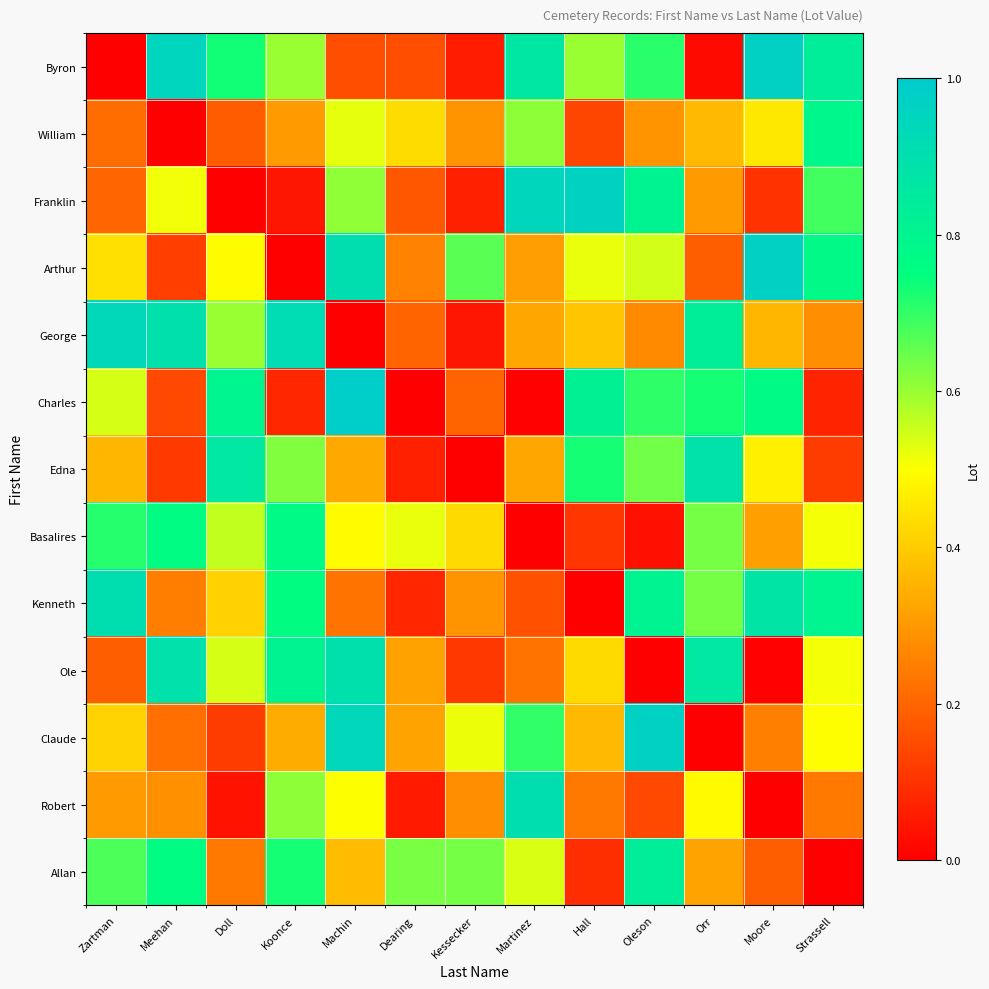

At which category is the sum across all series the highest?

Machin